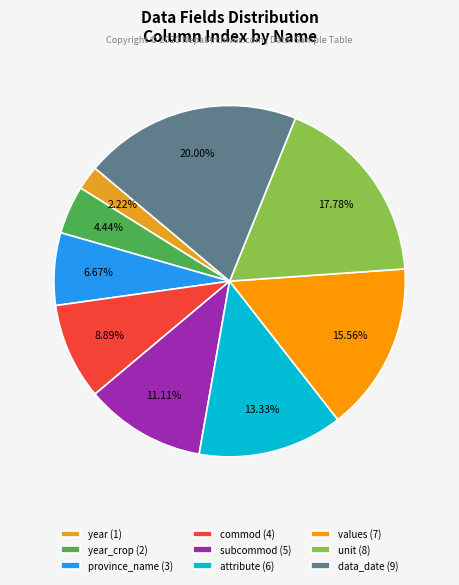

Rank the categories by value from lowest to highest.

year (1), year_crop (2), province_name (3), commod (4), subcommod (5), attribute (6), values (7), unit (8), data_date (9)